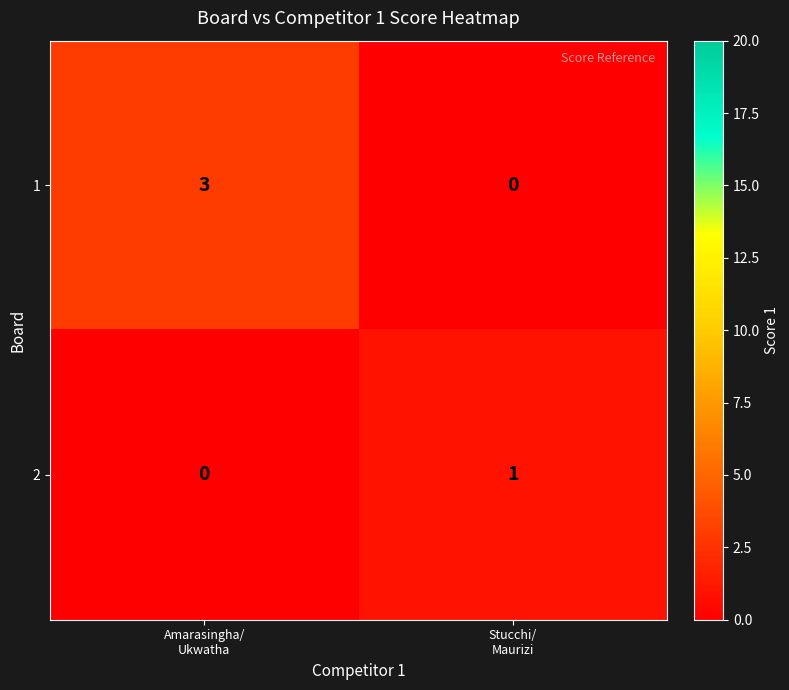

Rank the series by their maximum value, from highest to lowest.

1, 2